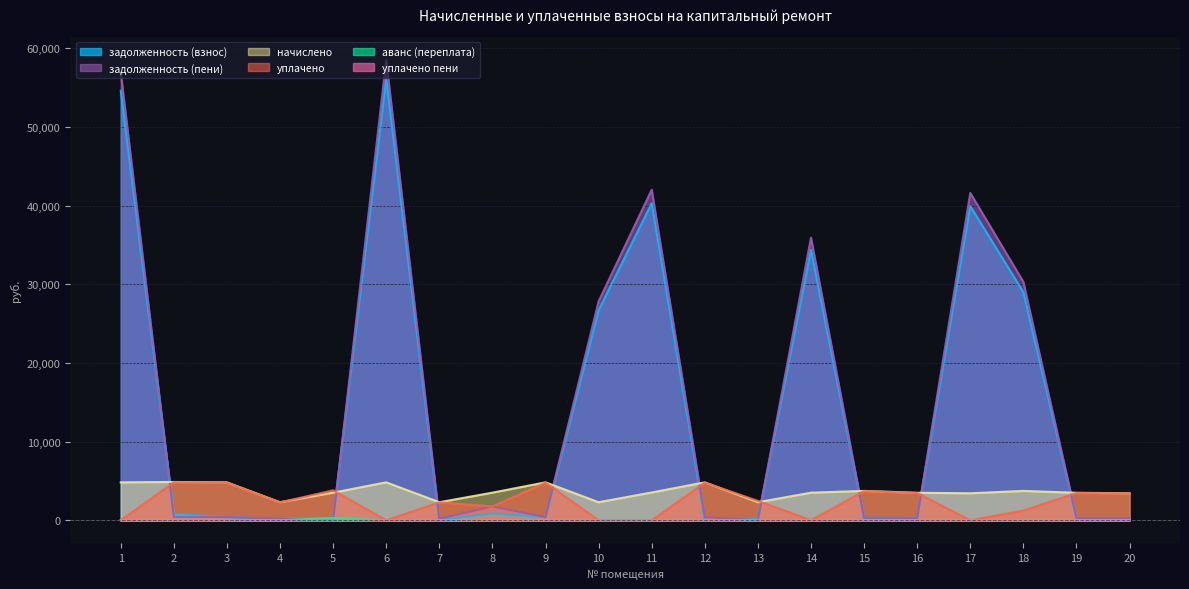

What is the average value of the задолженность (пени) series?

14897.6